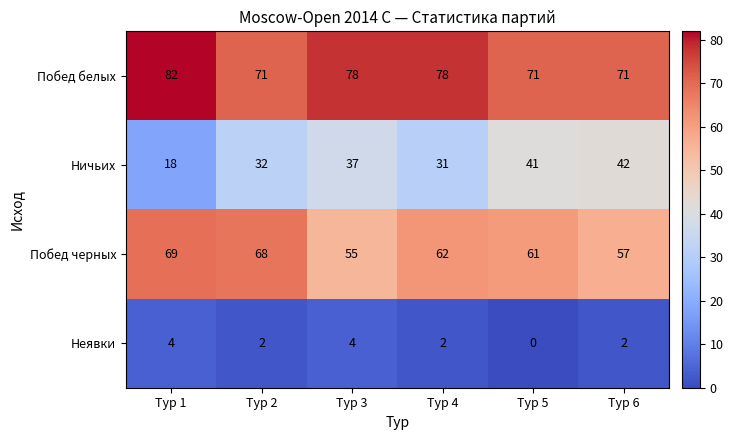

Between Тур 2 and Тур 4, which series saw the biggest shift?

Побед белых